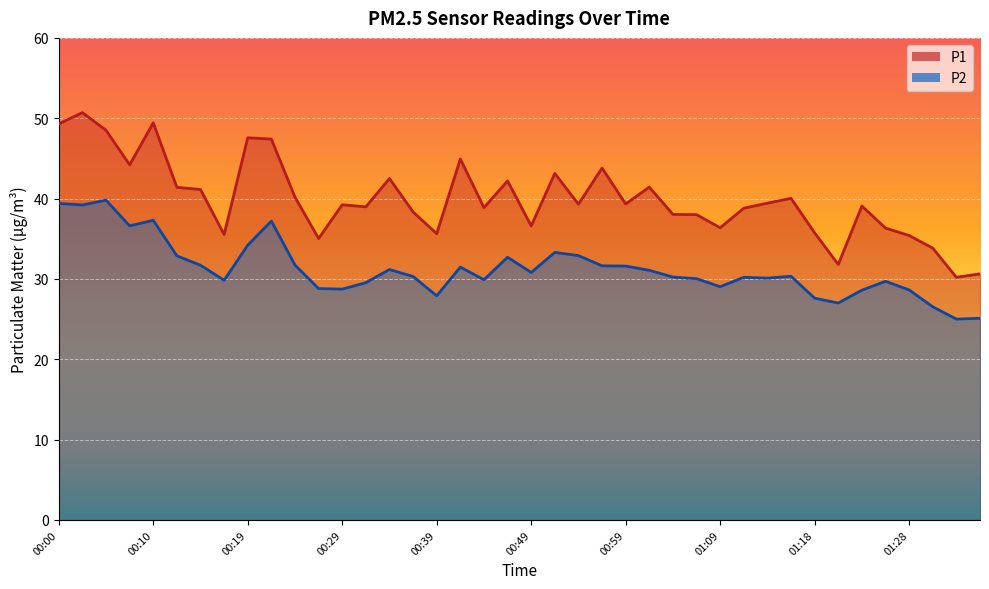

True or false: P1 and P2 intersect in this chart.

False